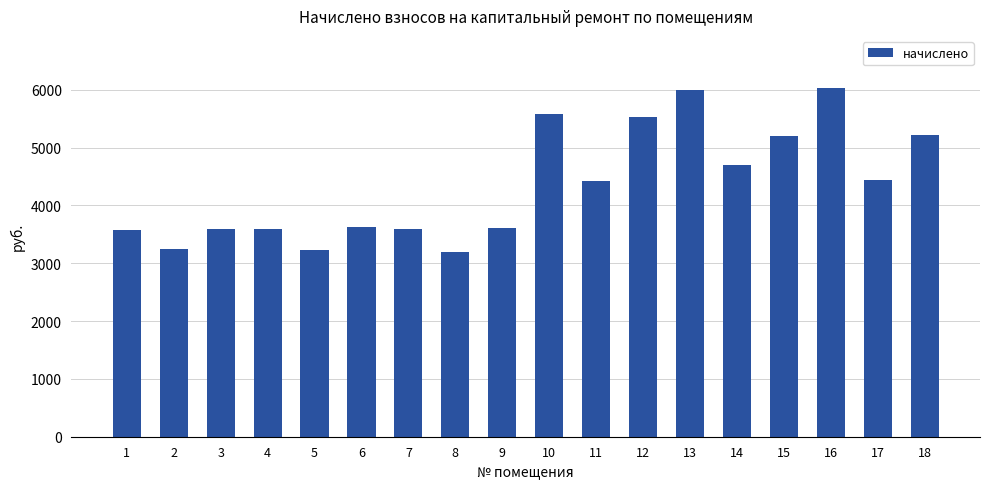

Is it true that the value at 16 is 10311.8?

False